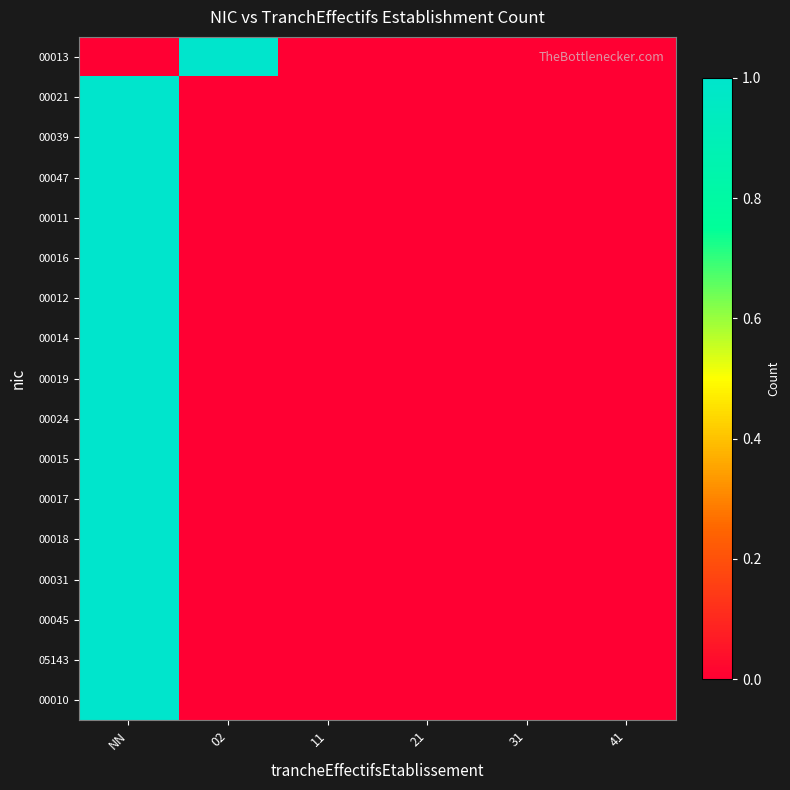

Reading right to left, extract all data points from this chart.

00013: 41=0	31=0	21=0	11=0	02=1	NN=0
00021: 41=0	31=0	21=0	11=0	02=0	NN=1
00039: 41=0	31=0	21=0	11=0	02=0	NN=1
00047: 41=0	31=0	21=0	11=0	02=0	NN=1
00011: 41=0	31=0	21=0	11=0	02=0	NN=1
00016: 41=0	31=0	21=0	11=0	02=0	NN=1
00012: 41=0	31=0	21=0	11=0	02=0	NN=1
00014: 41=0	31=0	21=0	11=0	02=0	NN=1
00019: 41=0	31=0	21=0	11=0	02=0	NN=1
00024: 41=0	31=0	21=0	11=0	02=0	NN=1
00015: 41=0	31=0	21=0	11=0	02=0	NN=1
00017: 41=0	31=0	21=0	11=0	02=0	NN=1
00018: 41=0	31=0	21=0	11=0	02=0	NN=1
00031: 41=0	31=0	21=0	11=0	02=0	NN=1
00045: 41=0	31=0	21=0	11=0	02=0	NN=1
05143: 41=0	31=0	21=0	11=0	02=0	NN=1
00010: 41=0	31=0	21=0	11=0	02=0	NN=1